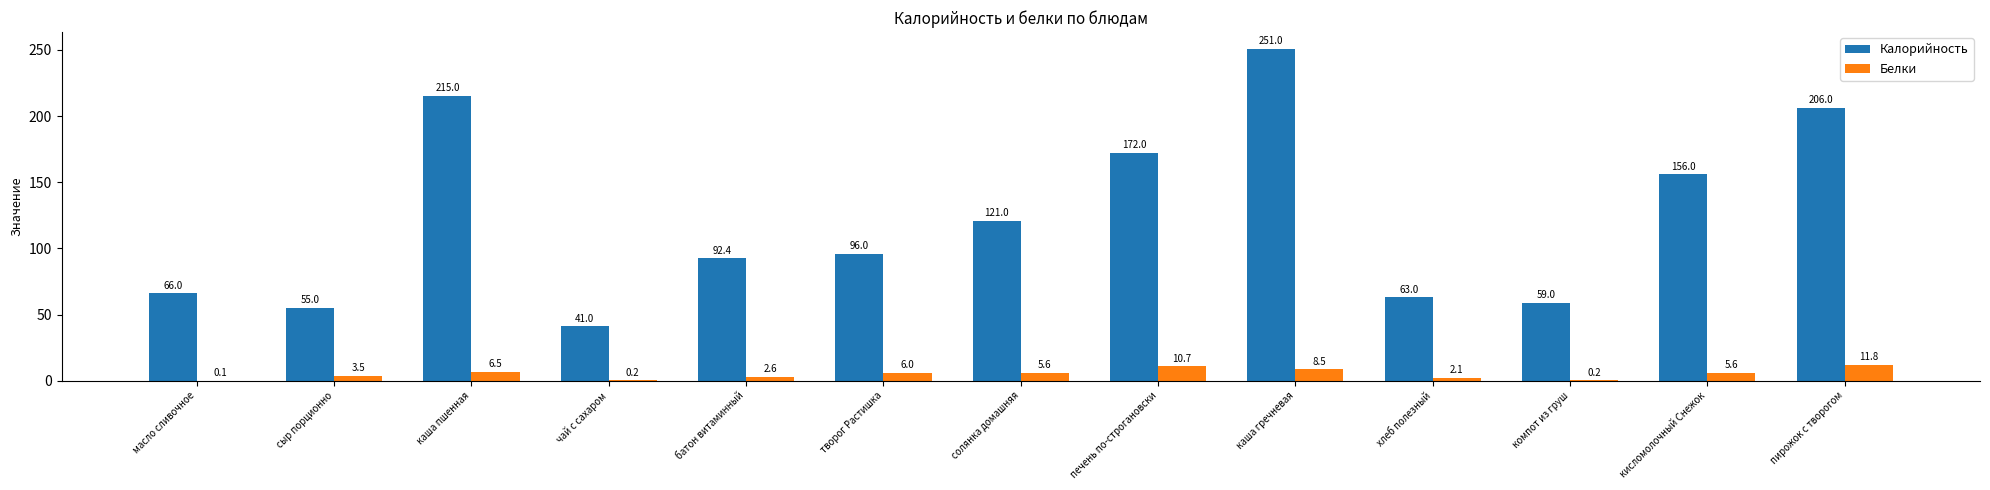

What is the sum of the Белки values at батон витаминный and сыр порционно?

6.1